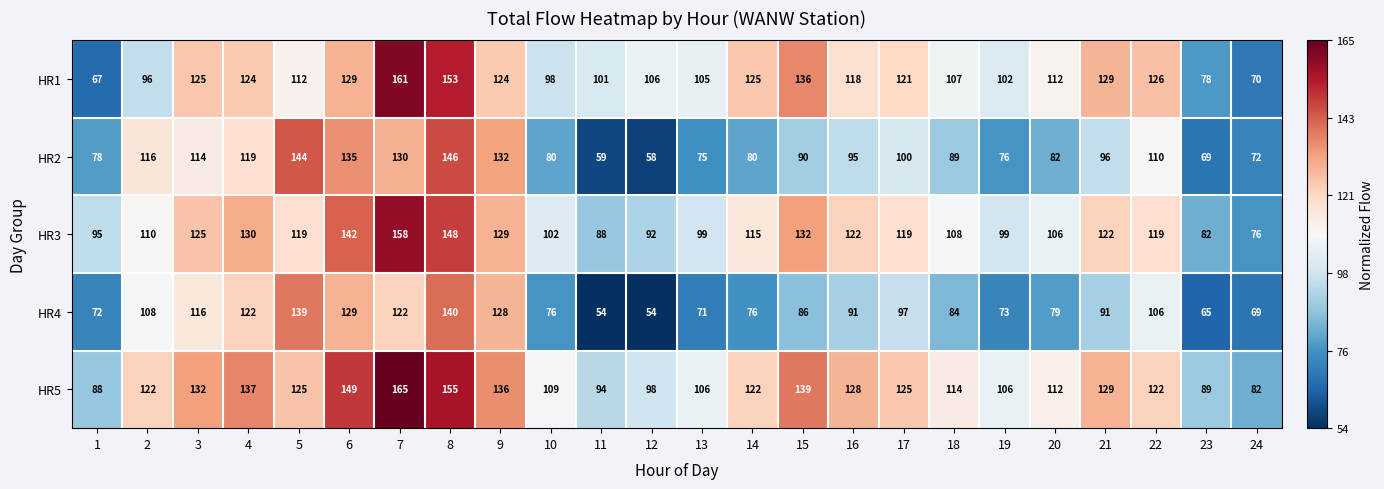

What is the difference between the maximum and minimum values in the HR4 series?

86